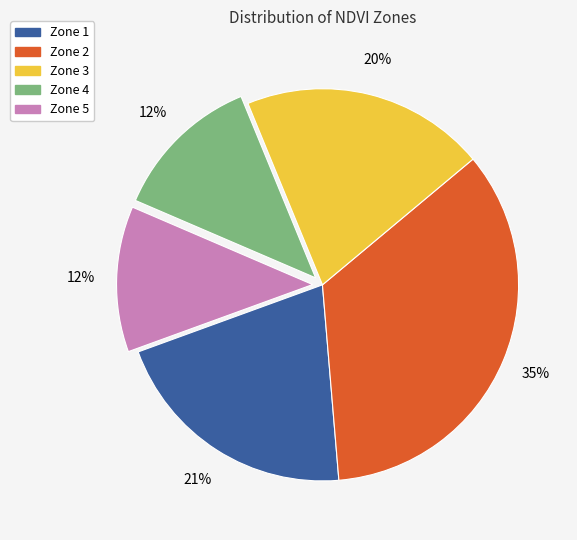

What percentage is the Zone 4 slice, to the nearest percent?

12%